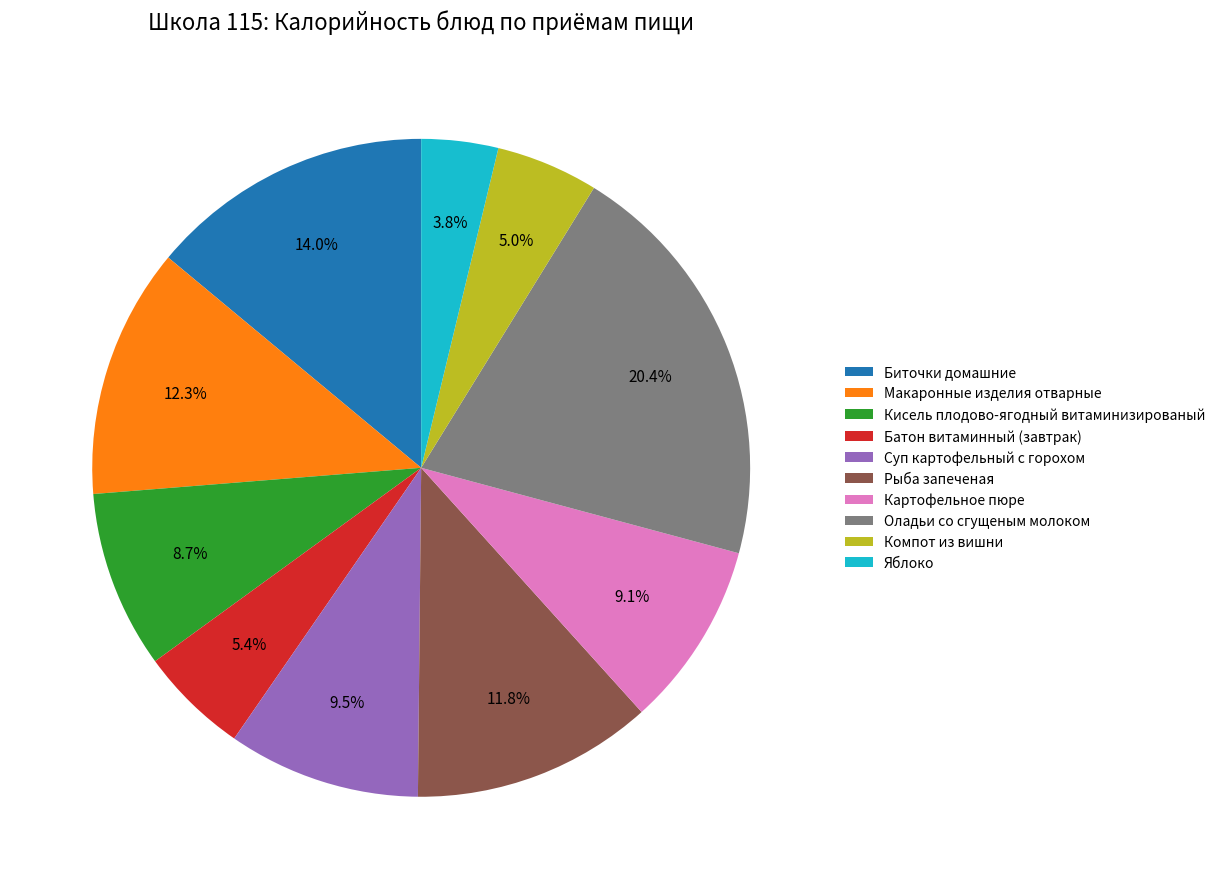

Count the number of slices in the pie.

10